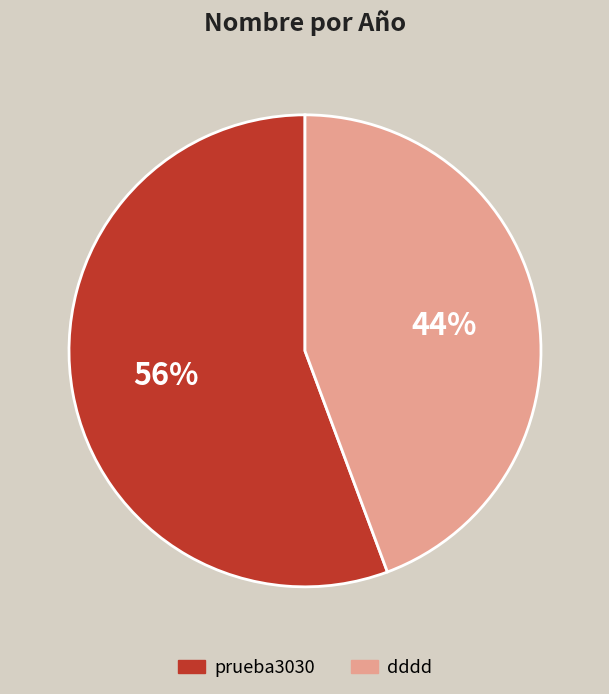

The prueba3030 slice represents 56% of the pie. True or false?

True